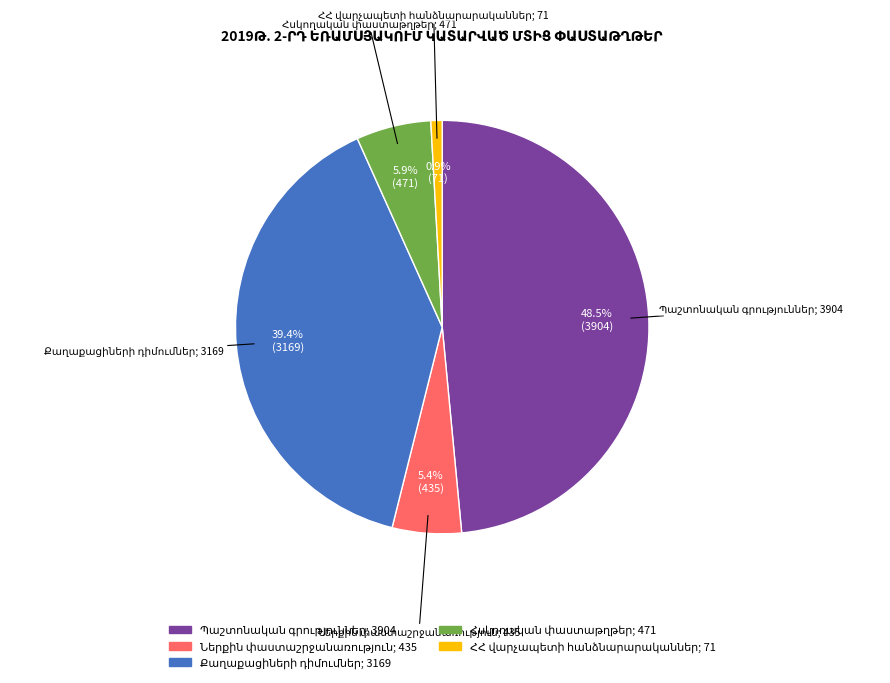

Does any single category account for the majority?

No